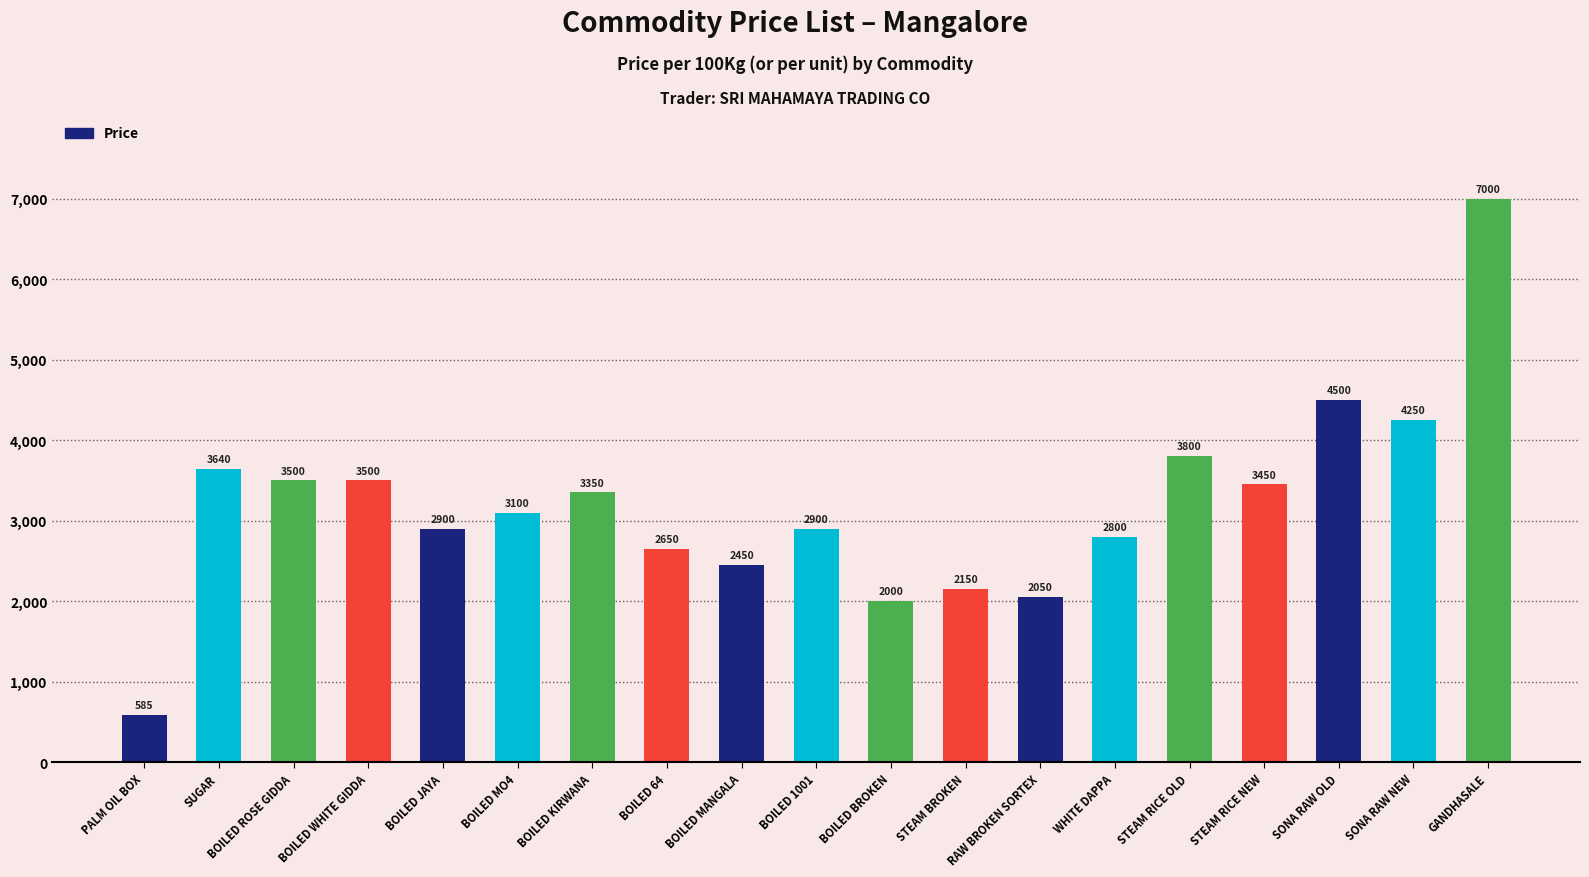

What is the label of the 5th bar from the right?

STEAM RICE OLD